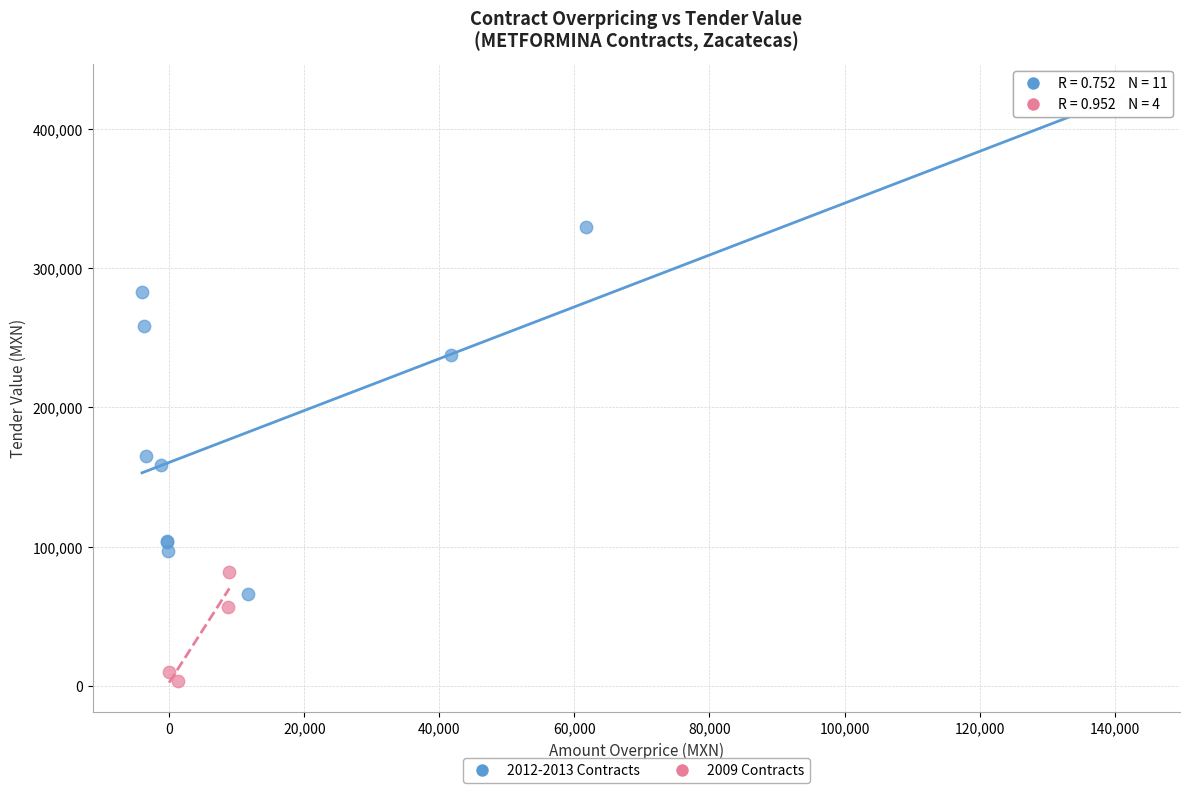

Which series has the widest spread of Y values?

2012-2013 Contracts